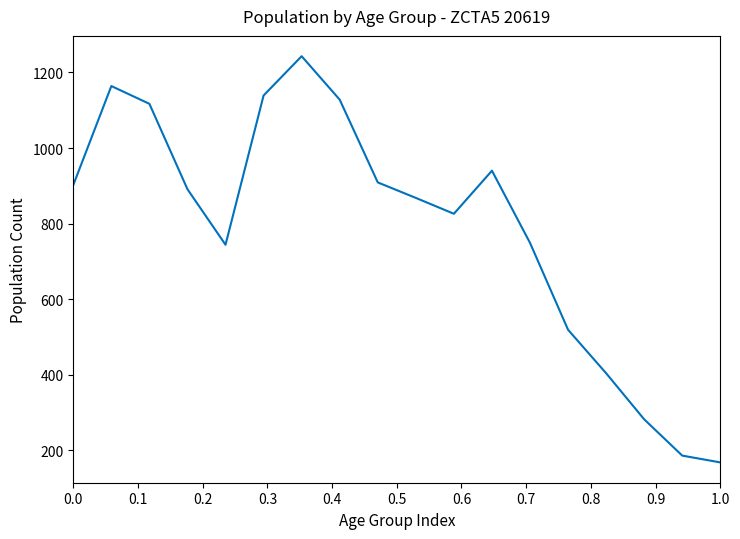

What is the minimum value shown in the chart?

168